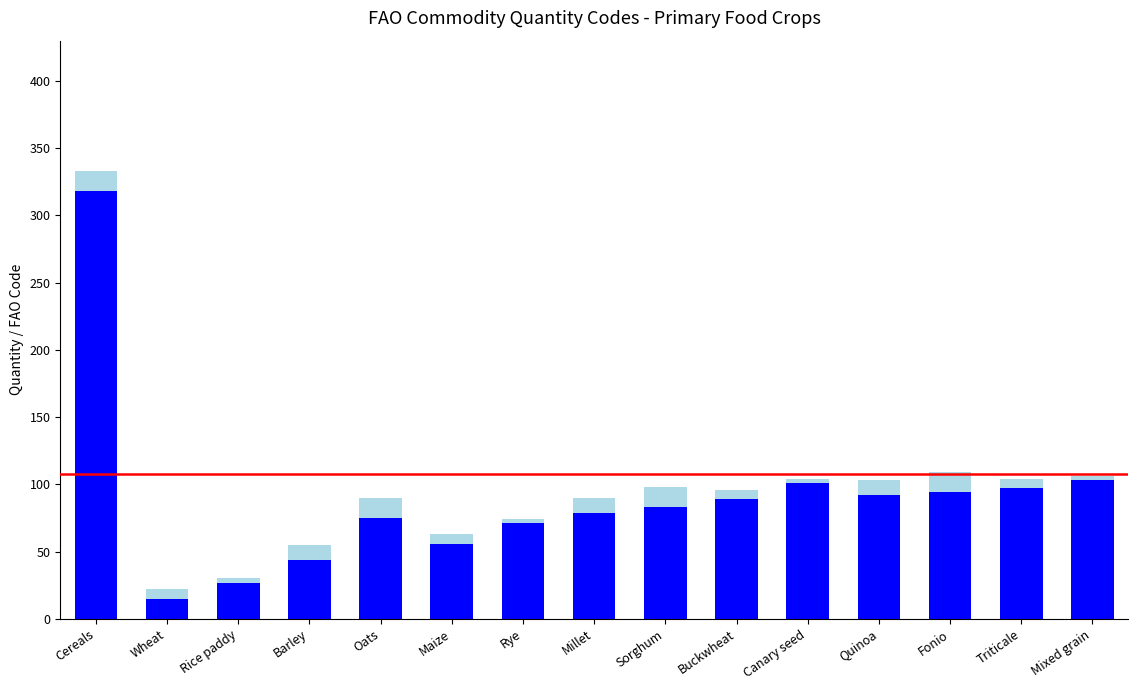

What is the total value across all series at Millet?

90